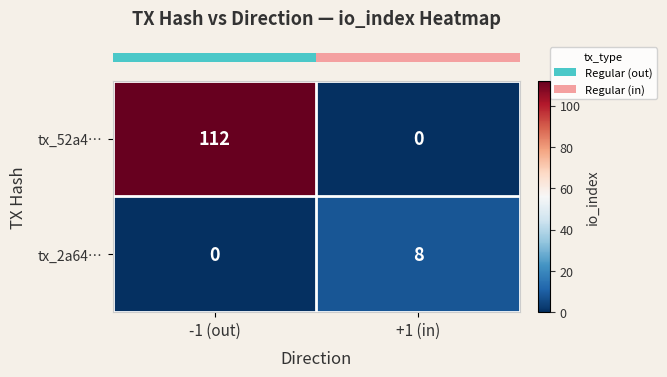

What is the spread (max minus min) of values at -1 (out)?

112